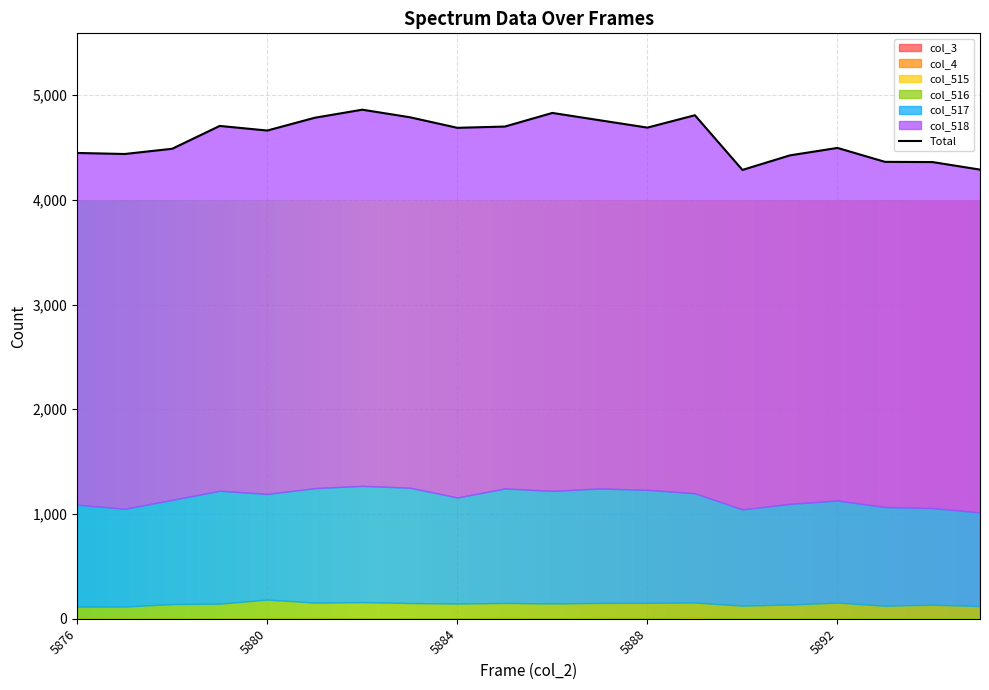

Reading left to right, transcribe all the data shown in this chart.

col_3: 0	0	0	0	0	0	0	0	0	0	0	0	0	0	0	0	0	0	0	0
col_4: 0	0	0	0	0	0	0	0	0	0	0	0	0	0	0	0	0	0	0	0
col_515: 6	3	6	3	6	7	4	3	4	8	3	8	5	12	2	4	7	3	6	5
col_516: 109	113	134	141	177	147	155	147	141	143	143	143	147	143	123	132	147	121	128	116
col_517: 974	934	995	1078	1009	1093	1110	1101	1013	1093	1075	1093	1079	1043	919	961	975	943	923	894
col_518: 3358	3387	3352	3483	3469	3536	3591	3537	3529	3455	3608	3515	3458	3609	3241	3327	3366	3295	3303	3273